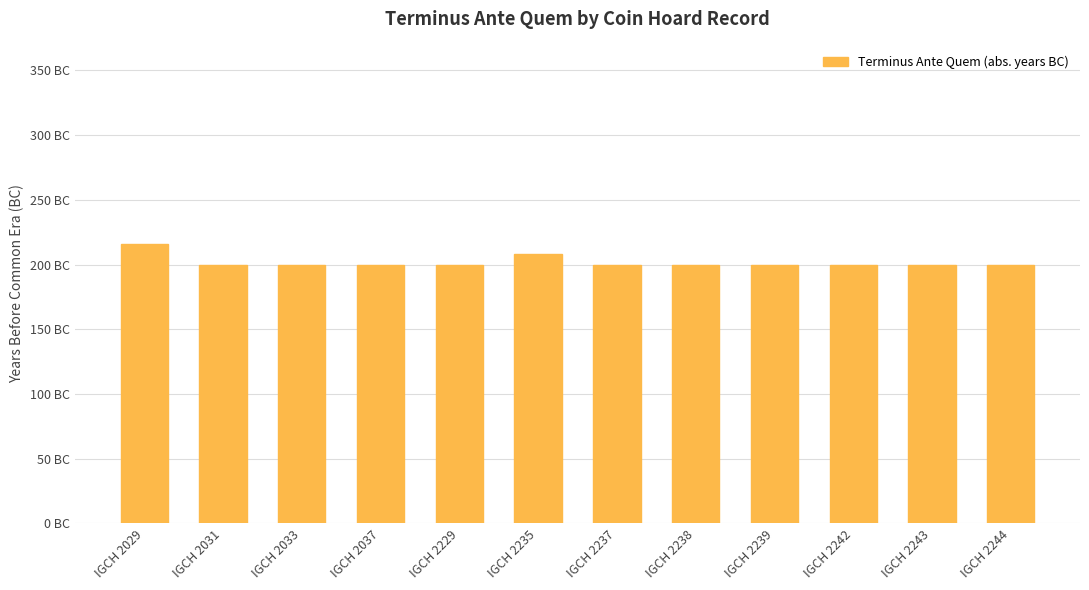

Are the bars horizontal?

No